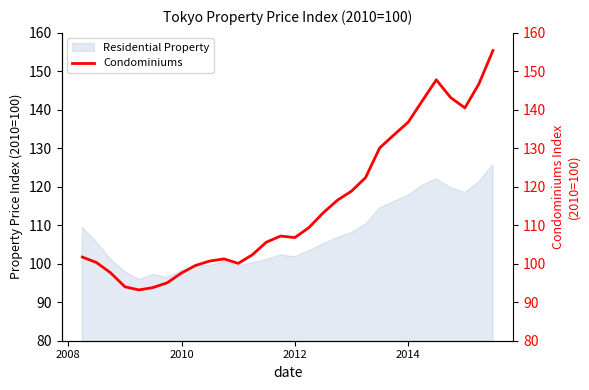

Is this an area chart (filled region under the line)?

No